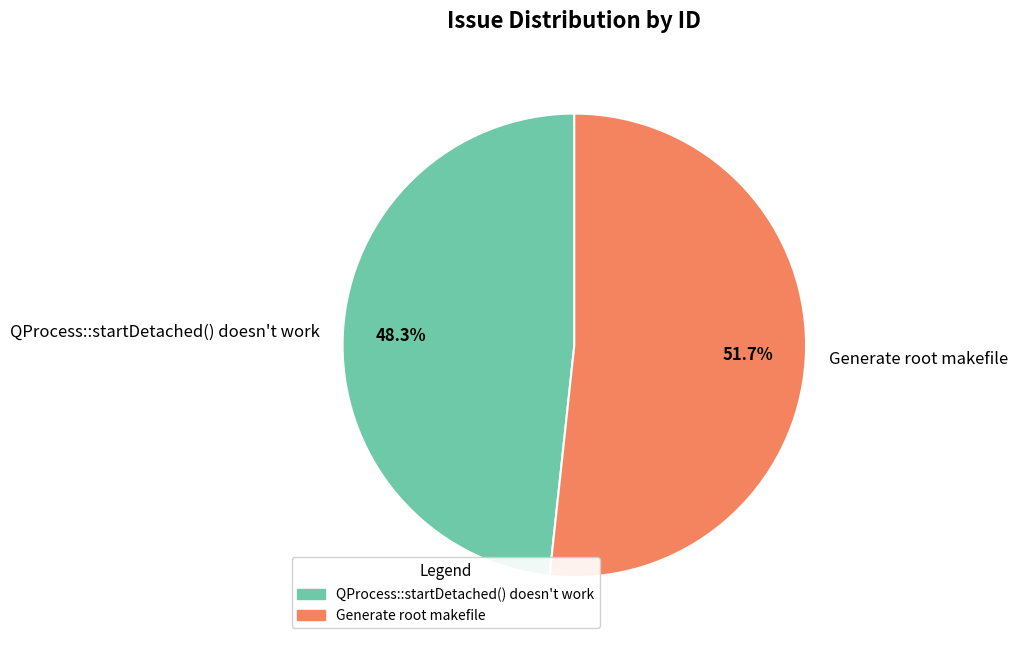

To the nearest percent, what is the average slice percentage?

50%